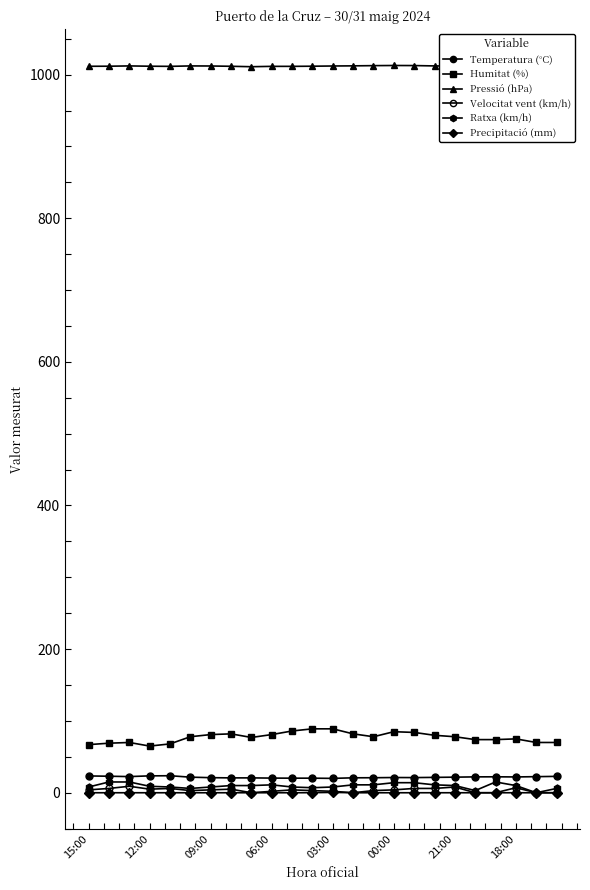

How many series are shown in this chart?

6